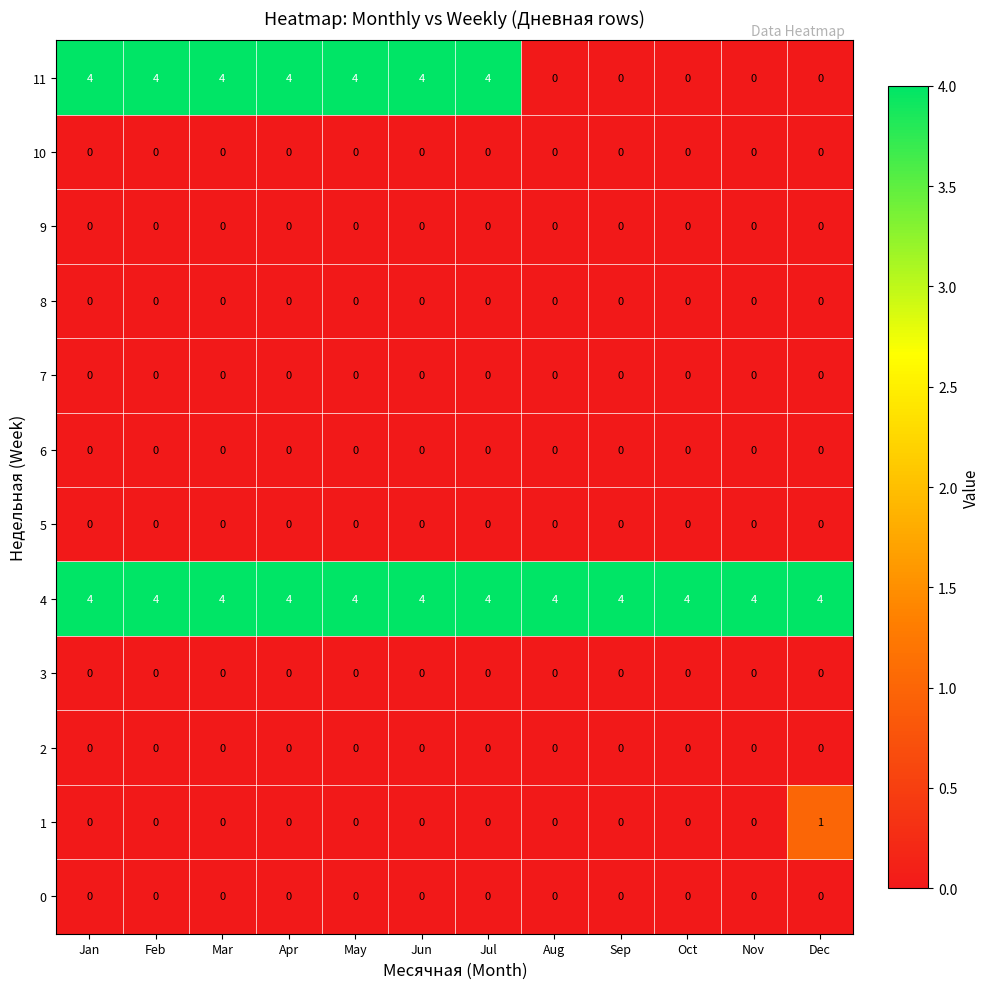

Is the value of 8 at Sep greater than the value of 4 at Nov?

No